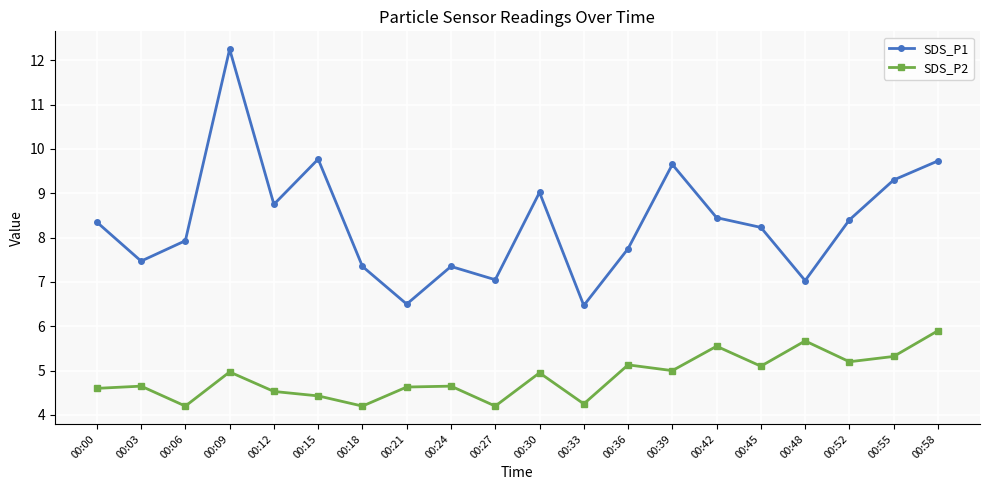

What is the minimum value shown in the chart?

4.2